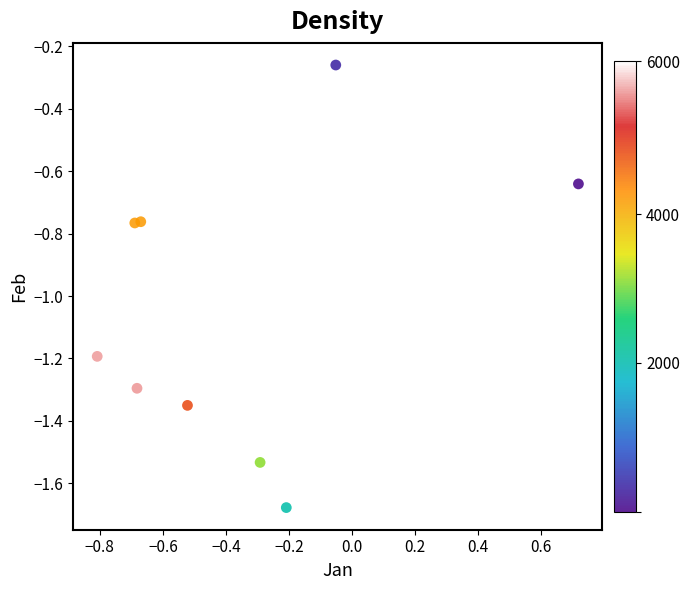

What is the average Y value?

-1.1